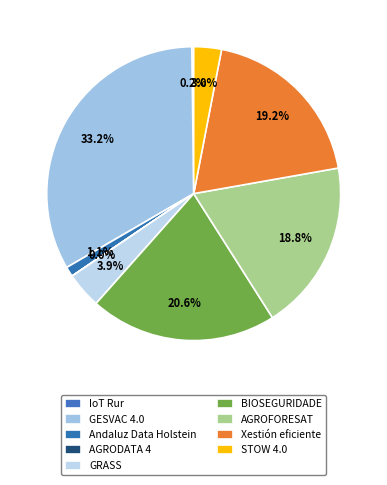

Rank the categories by value from highest to lowest.

GESVAC 4.0, BIOSEGURIDADE, Xestión eficiente, AGROFORESAT, GRASS, STOW 4.0, Andaluz Data Holstein, IoT Rur, AGRODATA 4